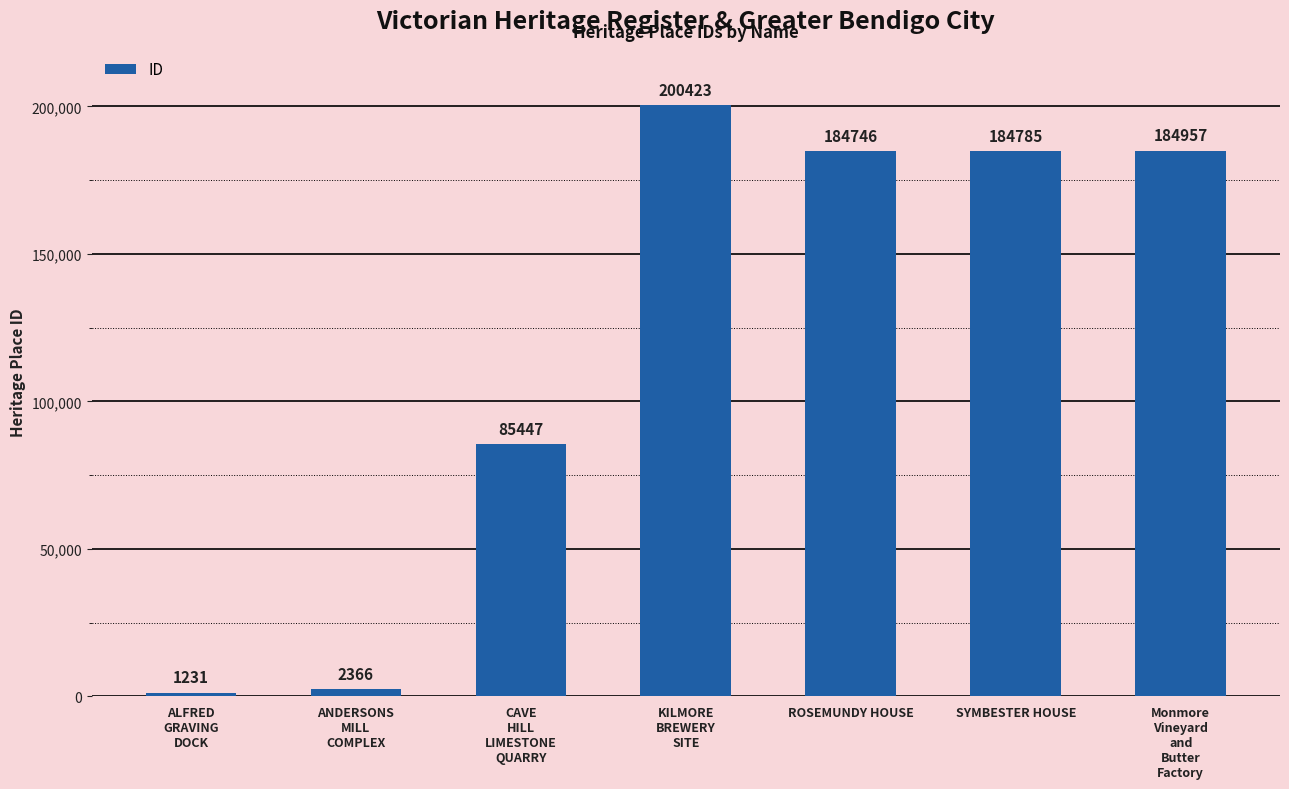

How many categories are shown in the chart?

7